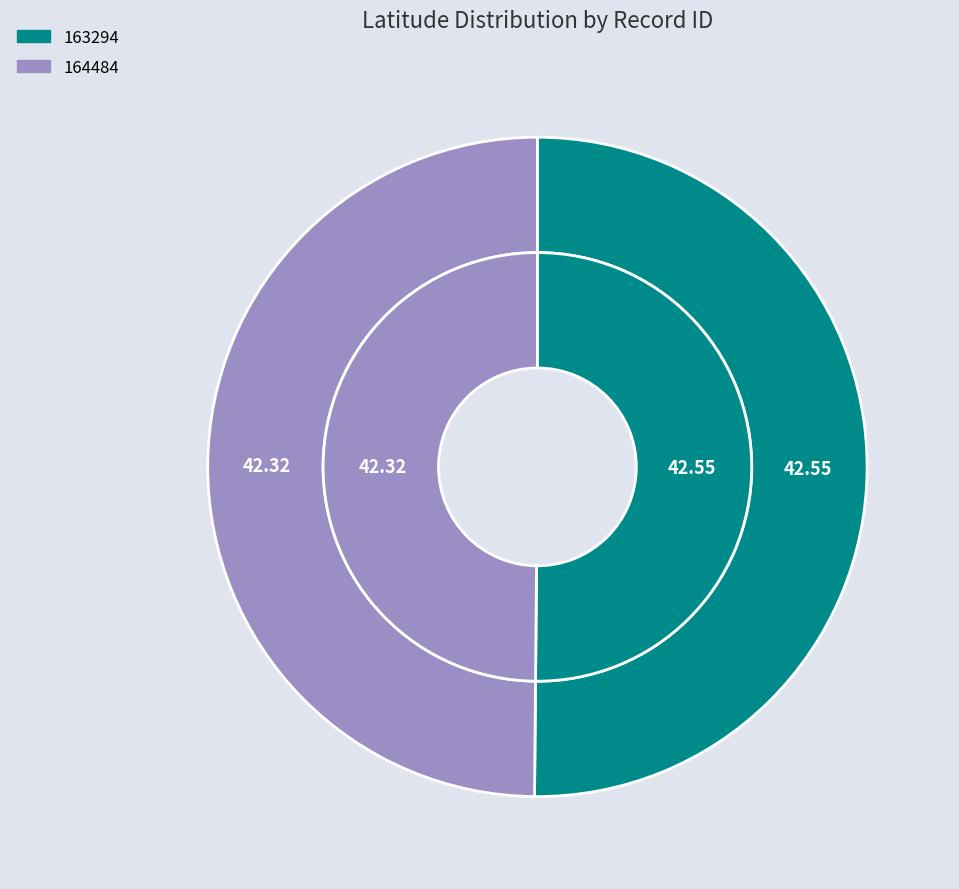

To the nearest percent, what is the average slice percentage?

50%